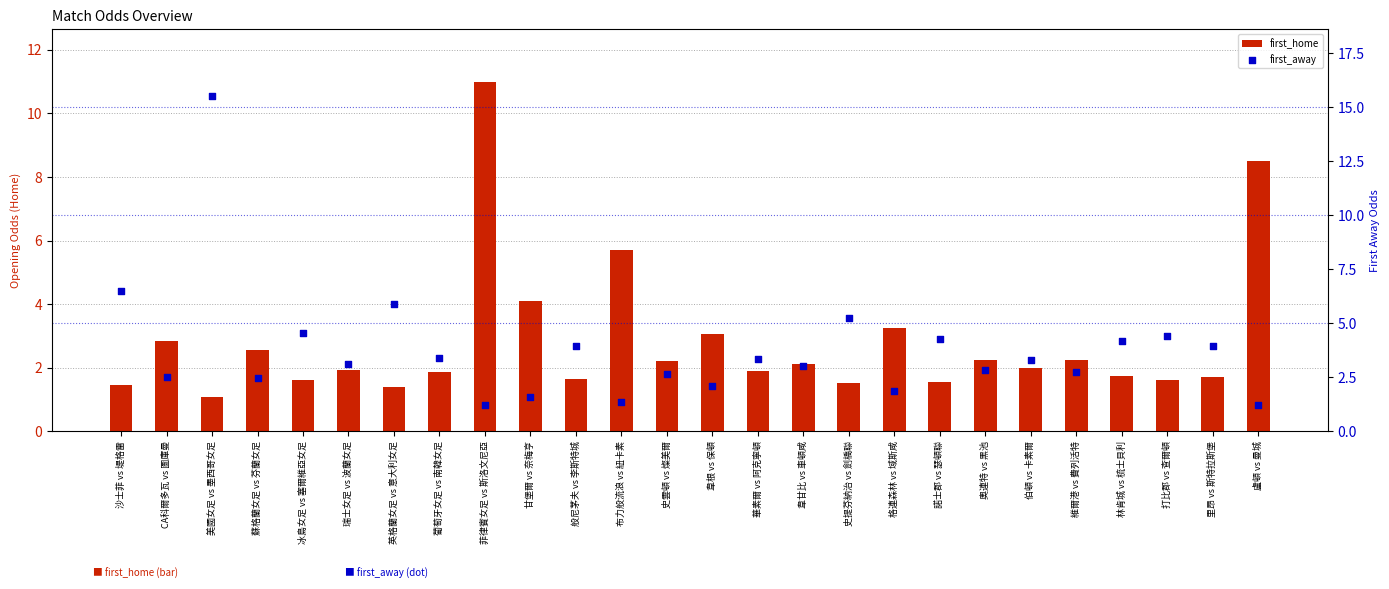

What are all the series names shown in the legend?

first_home, first_away